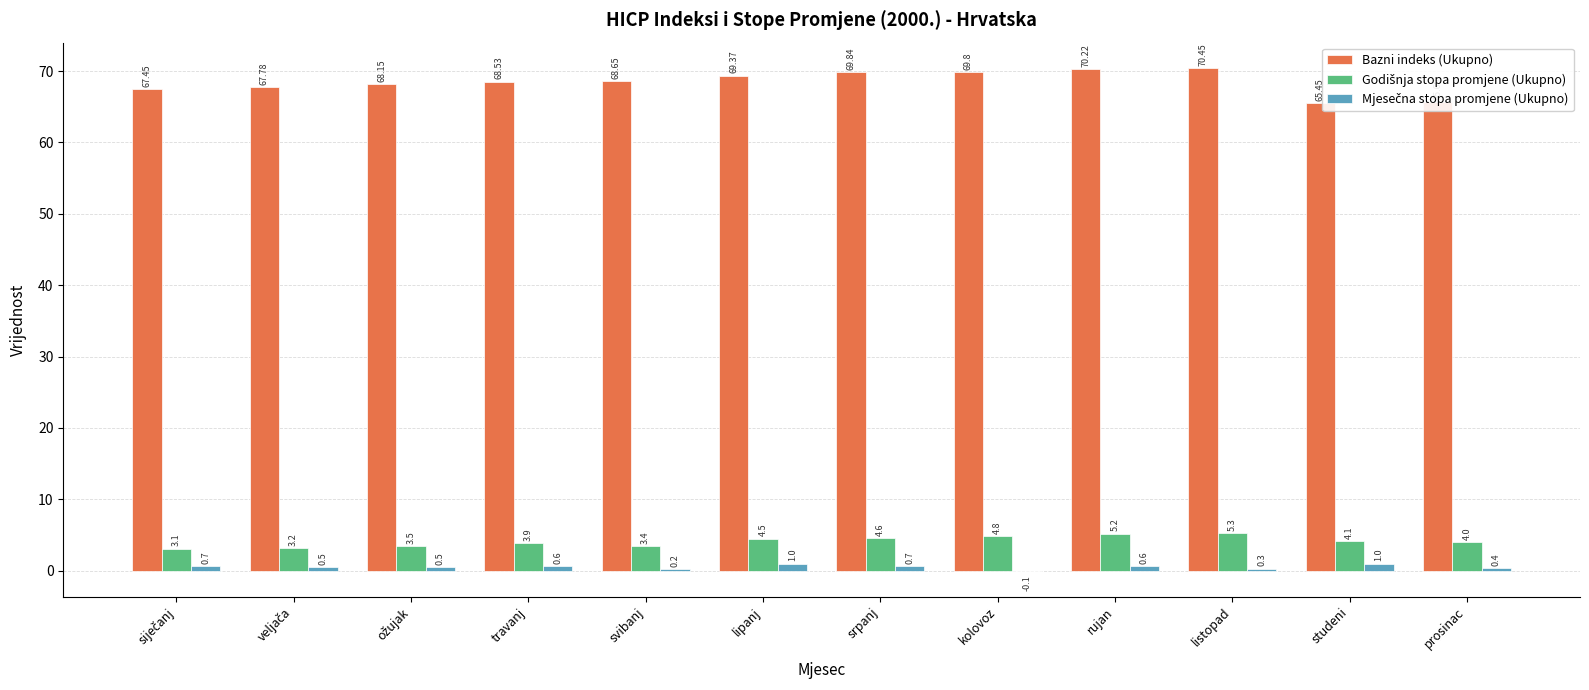

At studeni, list the series in order from largest to smallest.

Bazni indeks (Ukupno), Godišnja stopa promjene (Ukupno), Mjesečna stopa promjene (Ukupno)